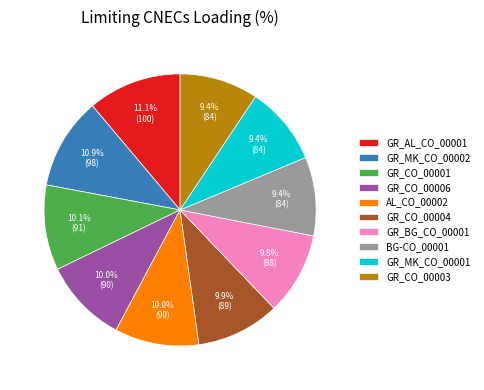

Is GR_CO_00004 the majority of the pie?

No